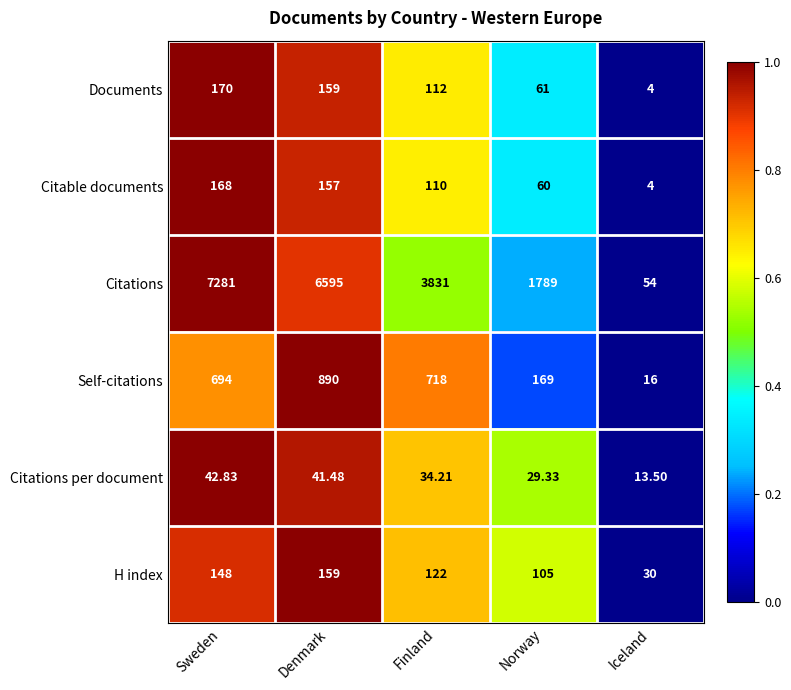

Is the value of Citations at Finland greater than the value of Self-citations at Finland?

Yes